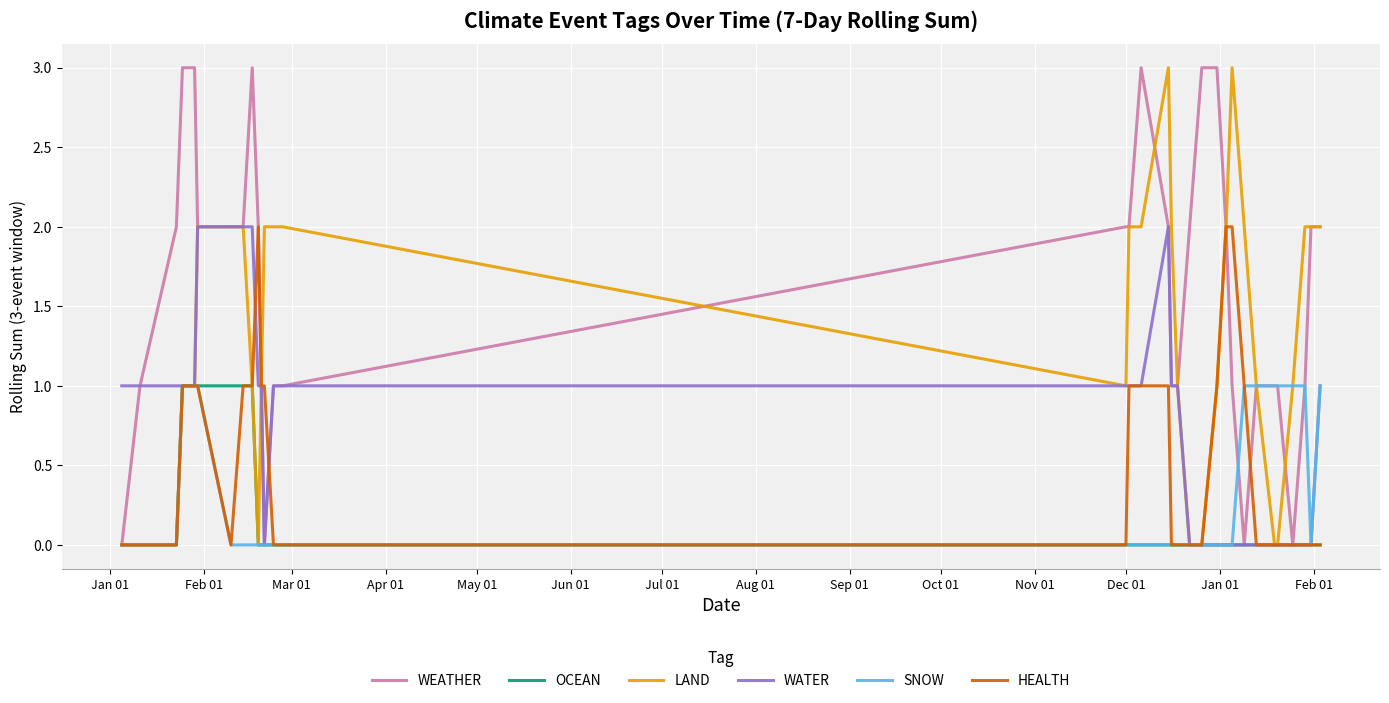

True or false: WEATHER and LAND cross at least once.

True